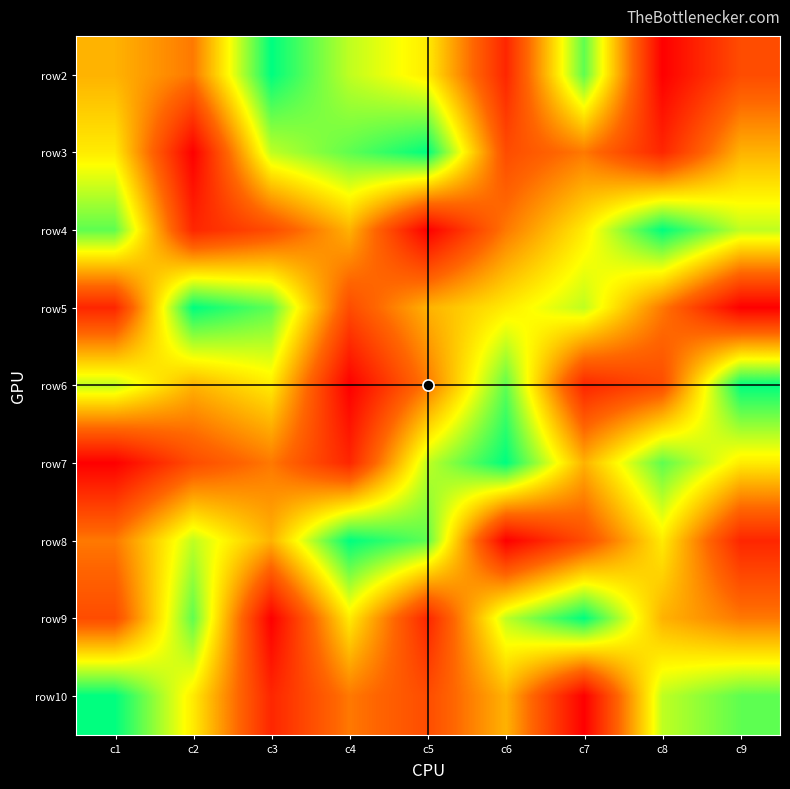

What is the minimum value shown in the chart?

1